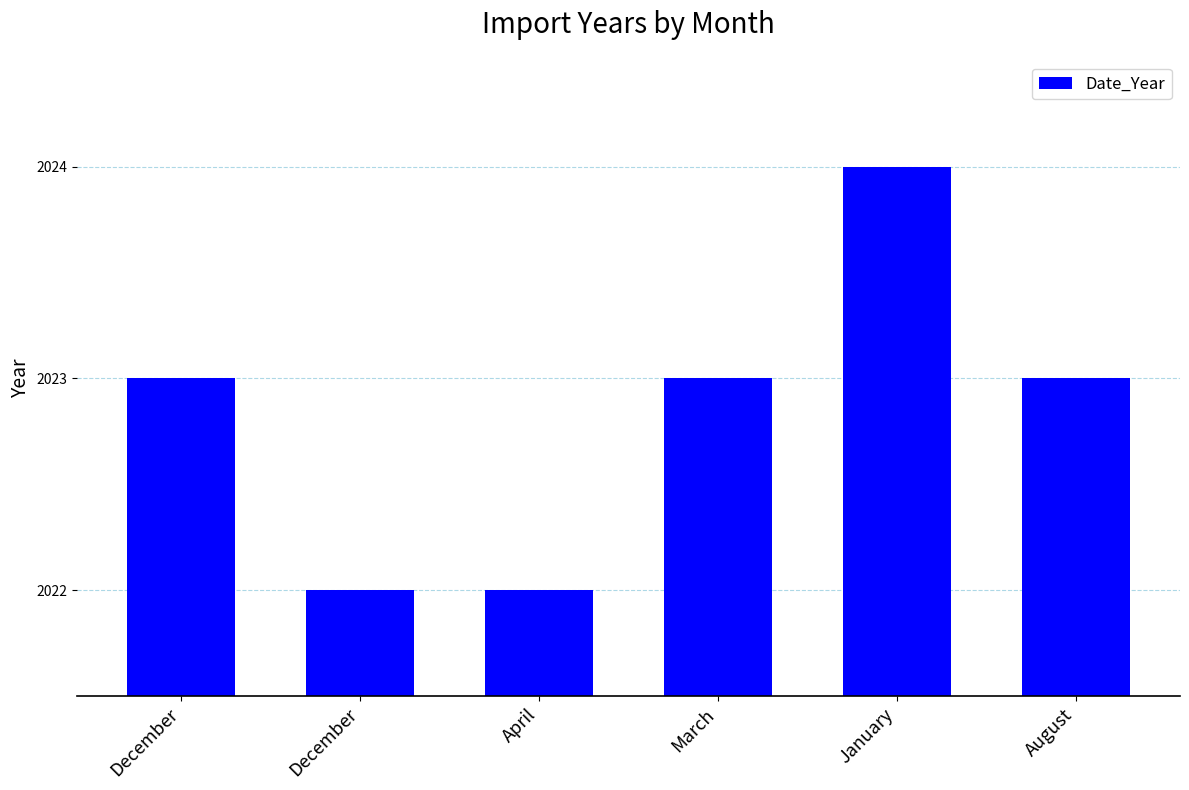

How many data points does each series have?

6